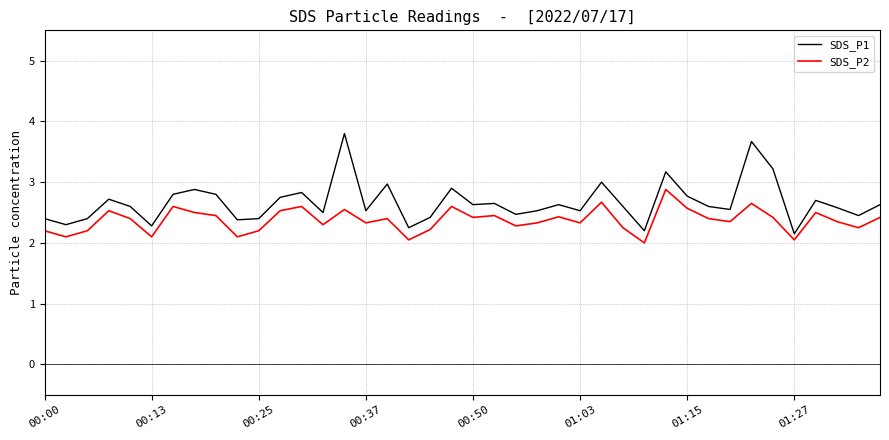

Which series has the widest spread of values?

SDS_P1